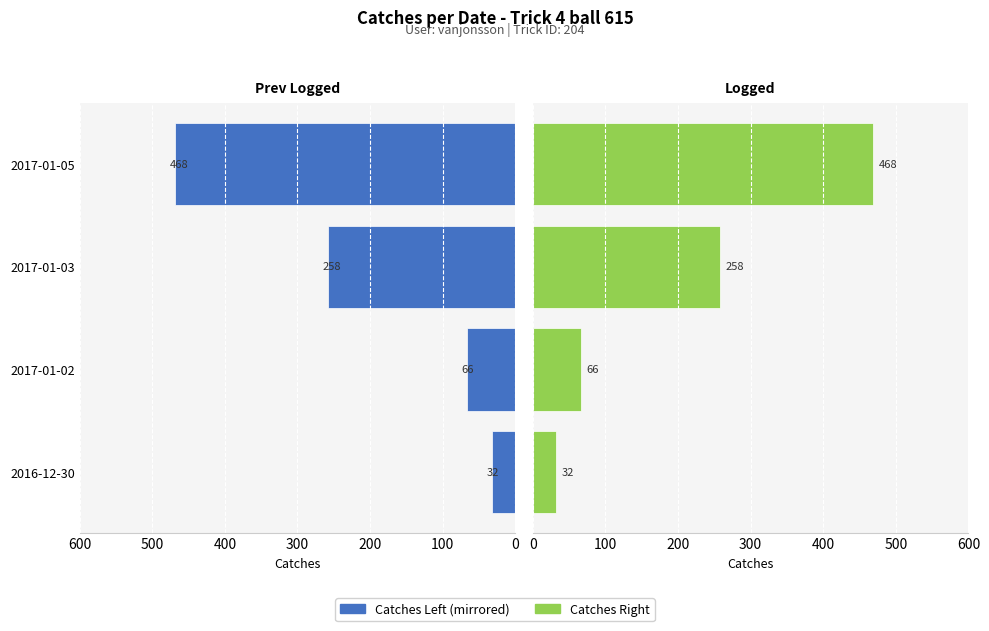

Between 2017-01-02 and 2017-01-05, which is larger?

2017-01-05